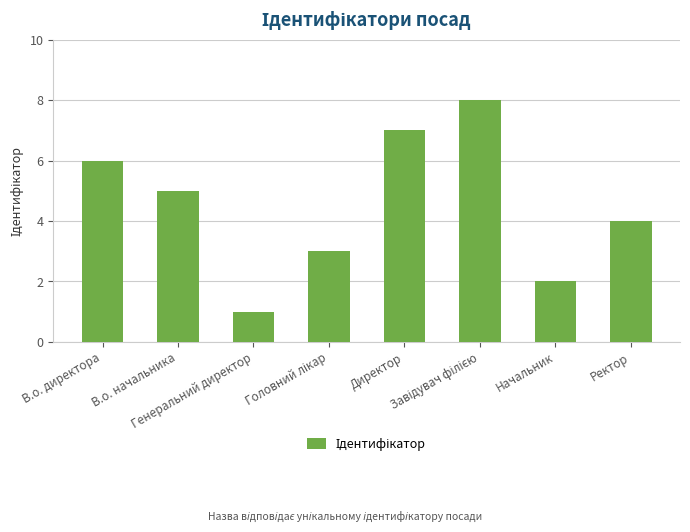

What is the approximate value at Ректор?

4